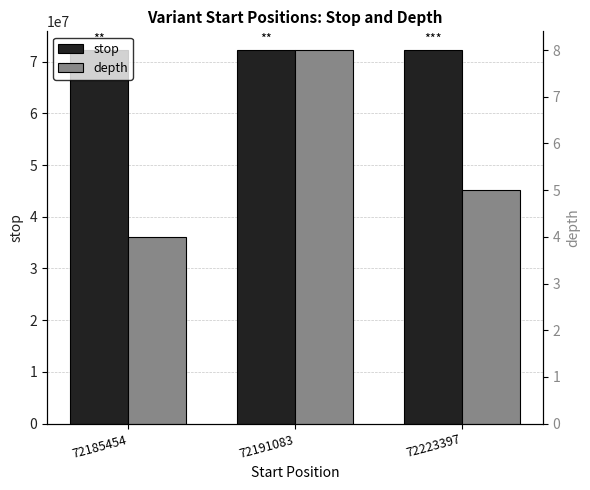

Which category has the lowest value across all series?

72185454